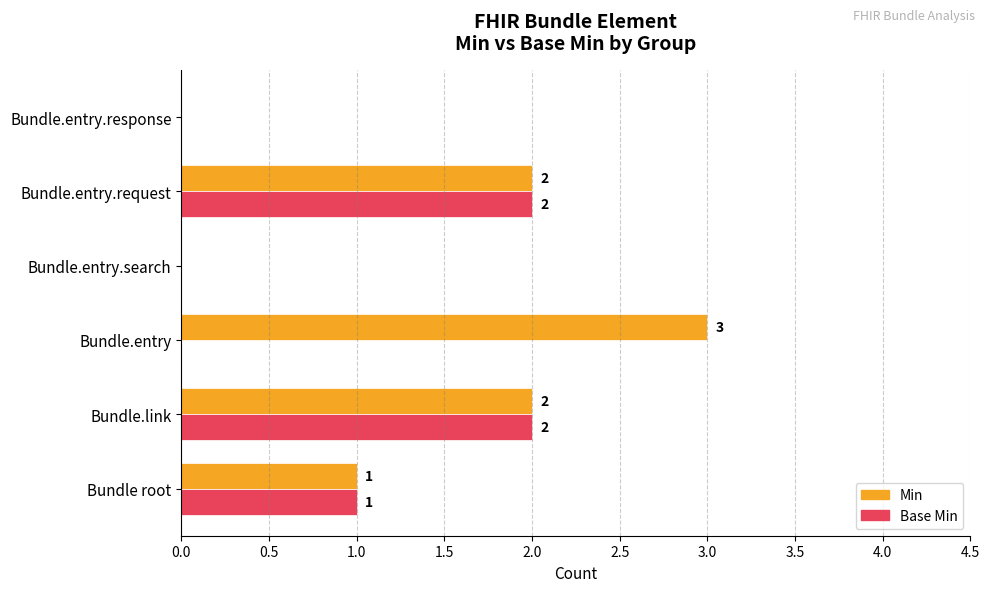

How many Base Min values are between 0 and 2?

6